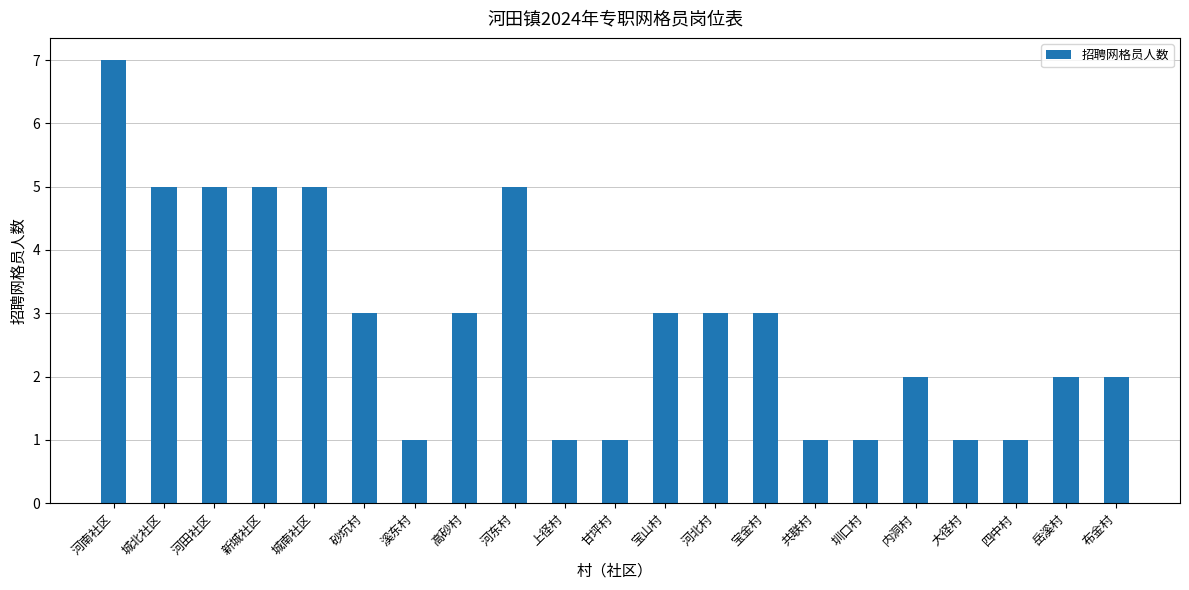

What is the label of the 13th bar from the right?

河东村